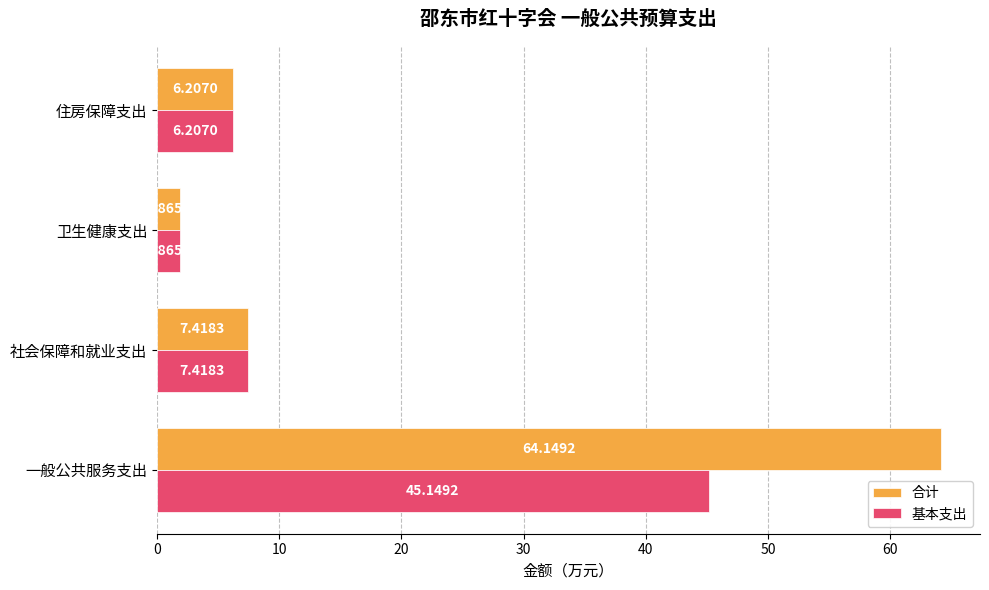

Where is 基本支出 nearest to the value 23?

社会保障和就业支出